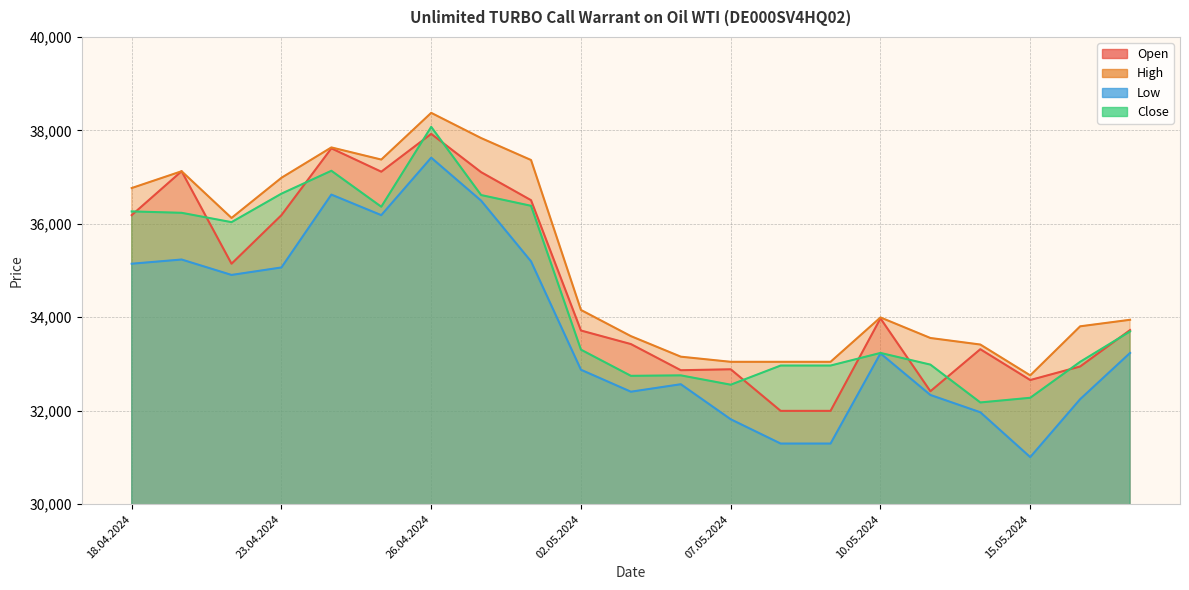

At which category does High reach its first local valley?

22.04.2024